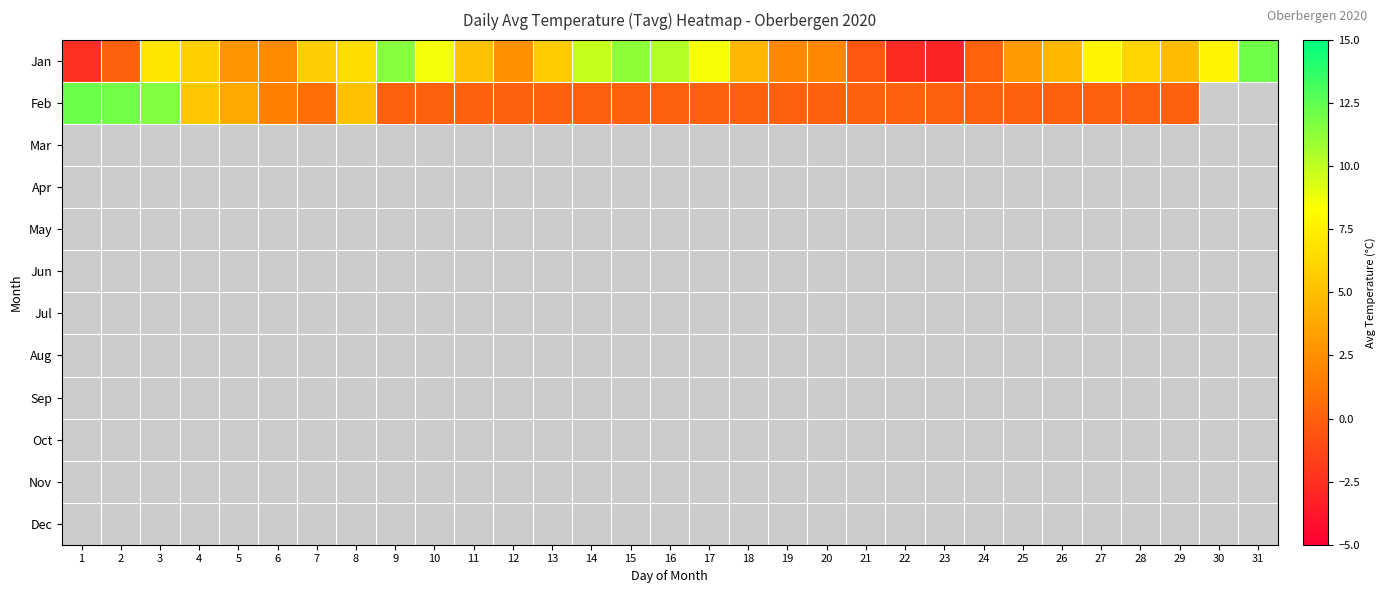

What is the difference between the maximum and minimum values in the Jan series?

15.1